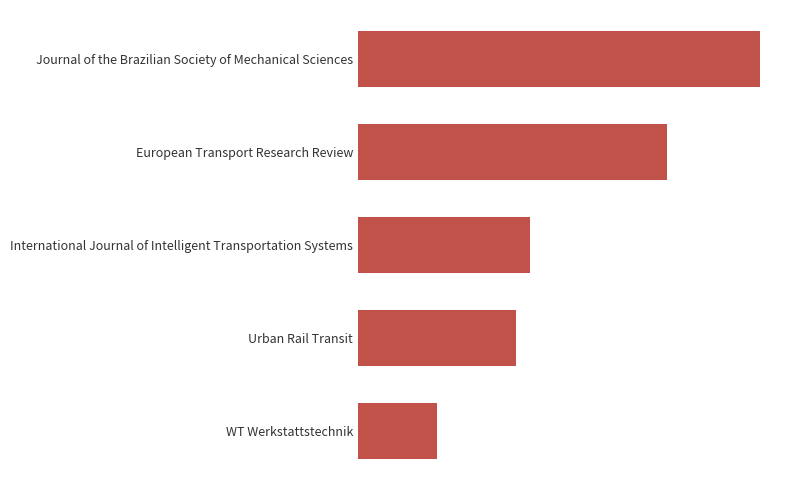

Are the bars horizontal?

Yes